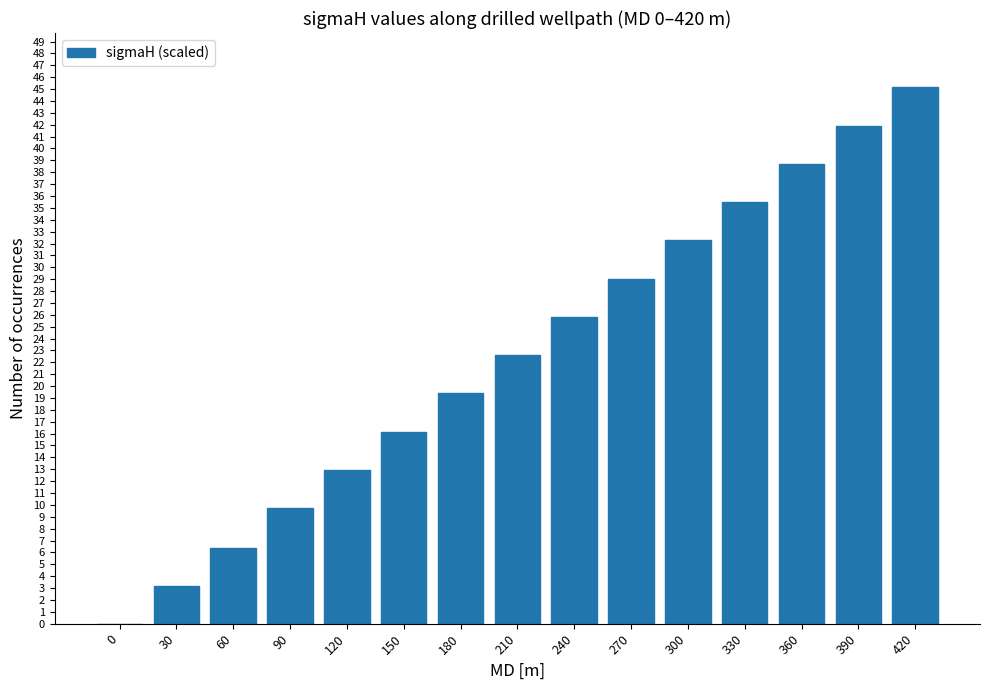

Reading left to right, transcribe all the data shown in this chart.

0.0	3.2	6.4	9.7	12.9	16.1	19.4	22.6	25.8	29.0	32.3	35.5	38.7	41.9	45.2